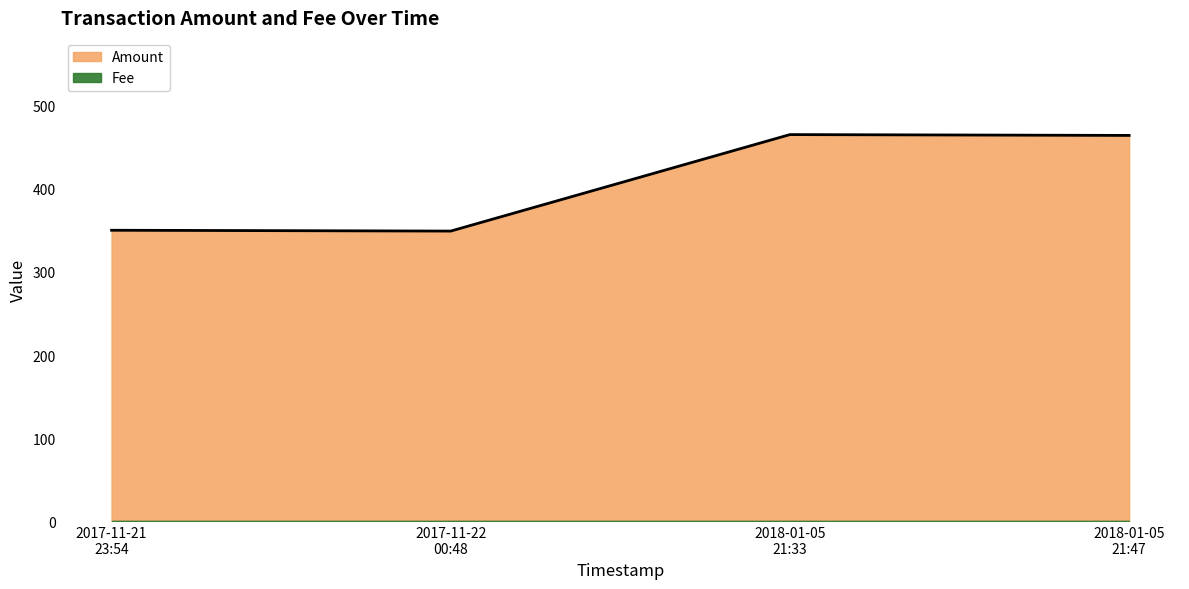

The value at 2017-11-21 23:54 is 350. True or false?

True